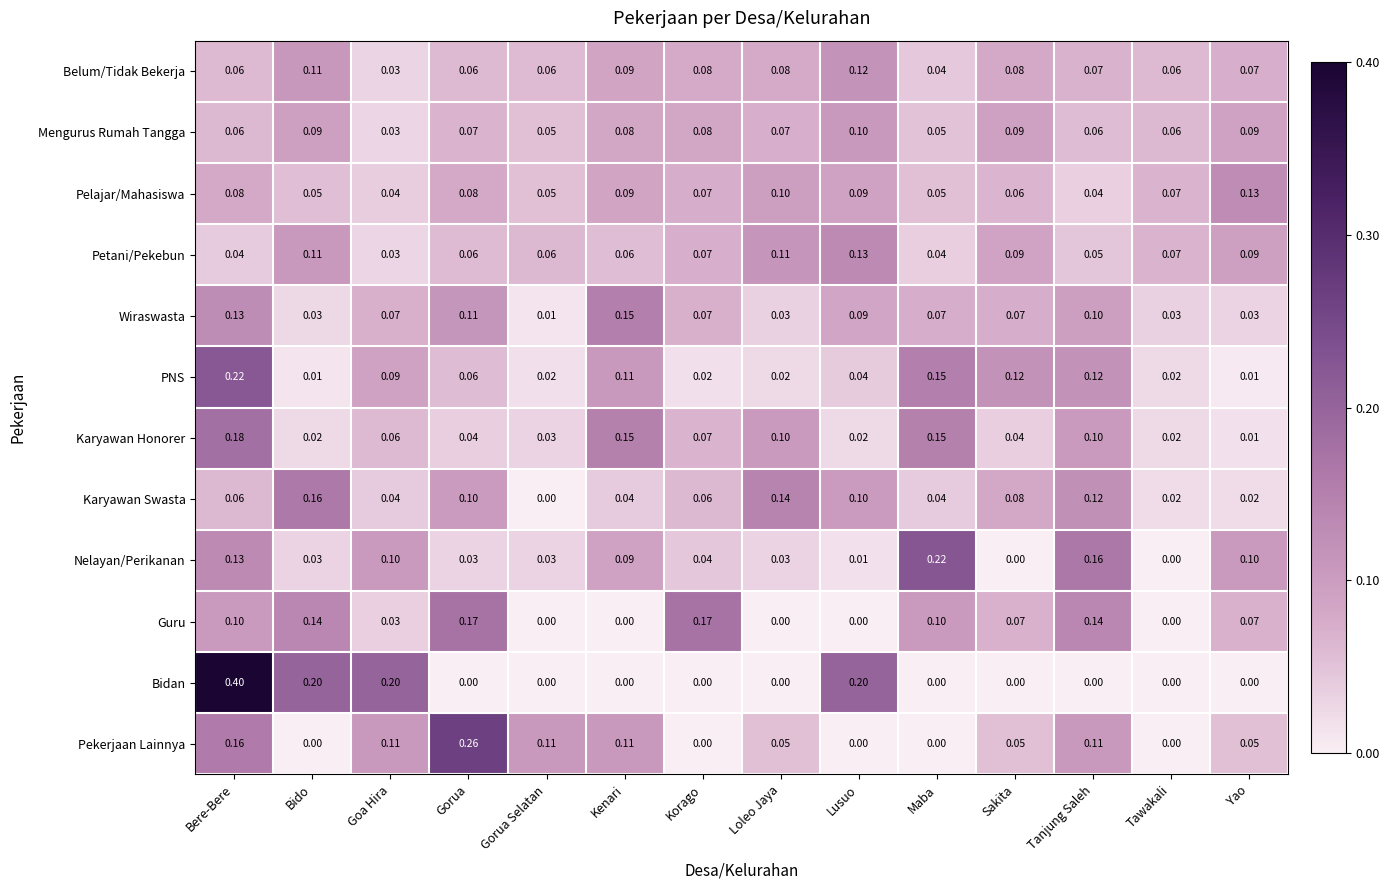

Is the value of PNS at Sakita greater than the value of Bidan at Gorua?

Yes